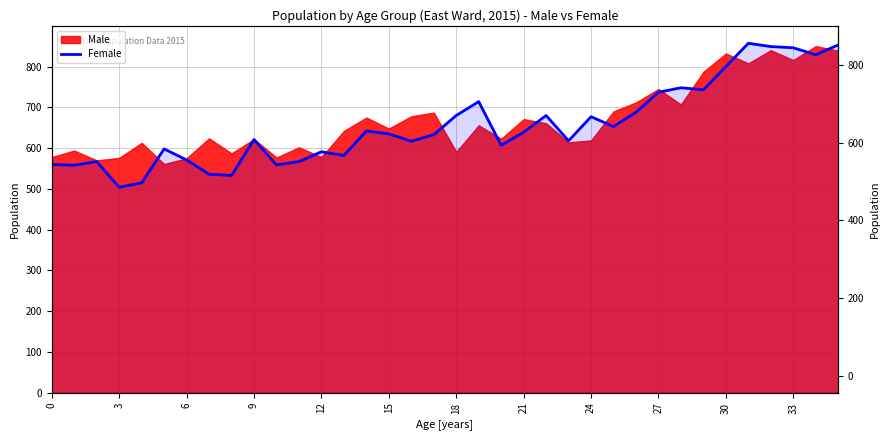

What is the label of the 13th point from the left?

12